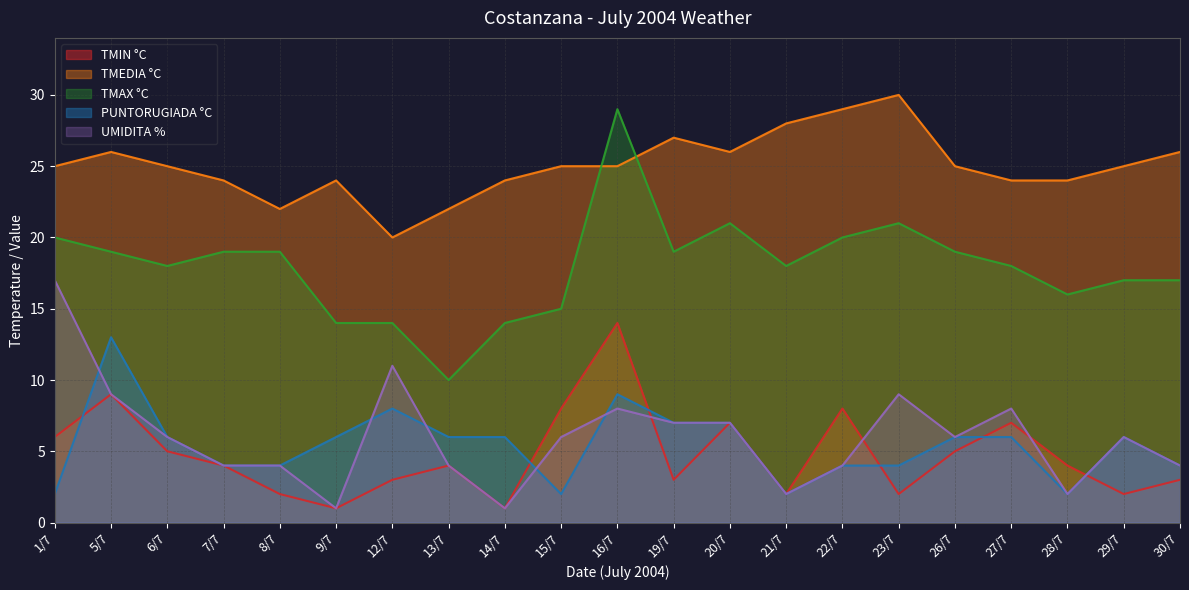

How many interior local valleys does the TMIN °C series have?

6